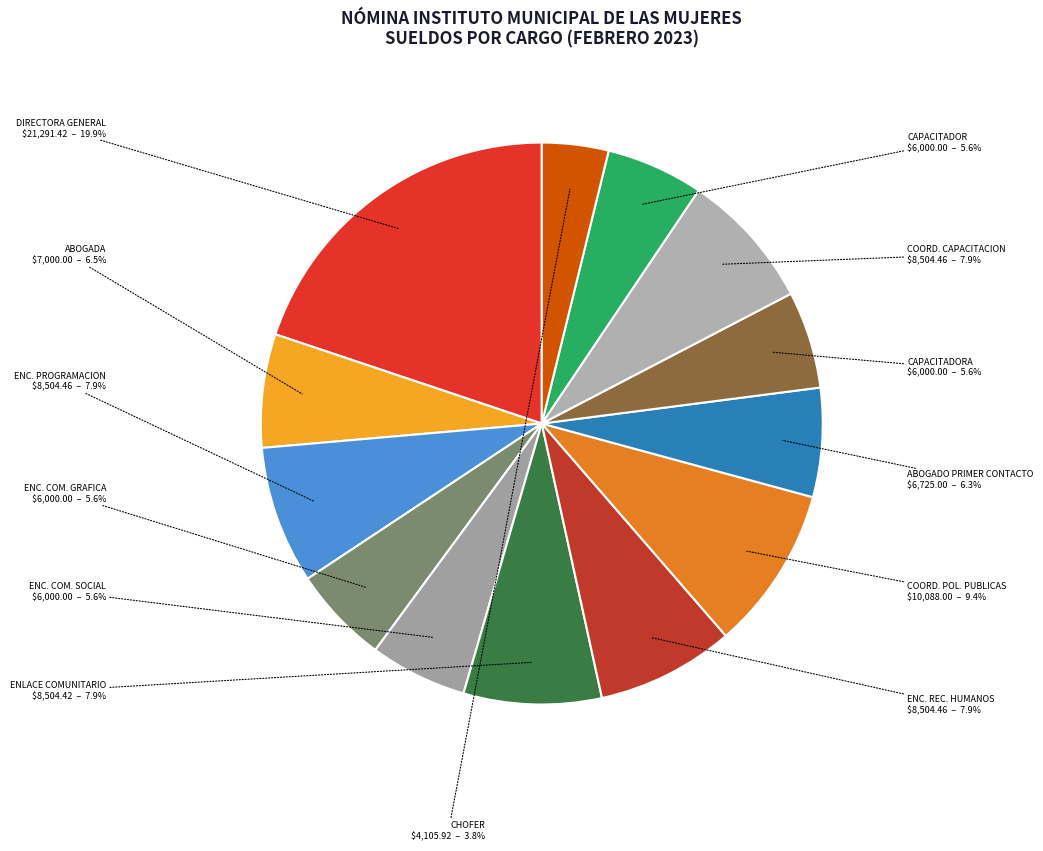

What is the smallest slice in the pie chart?

CHOFER